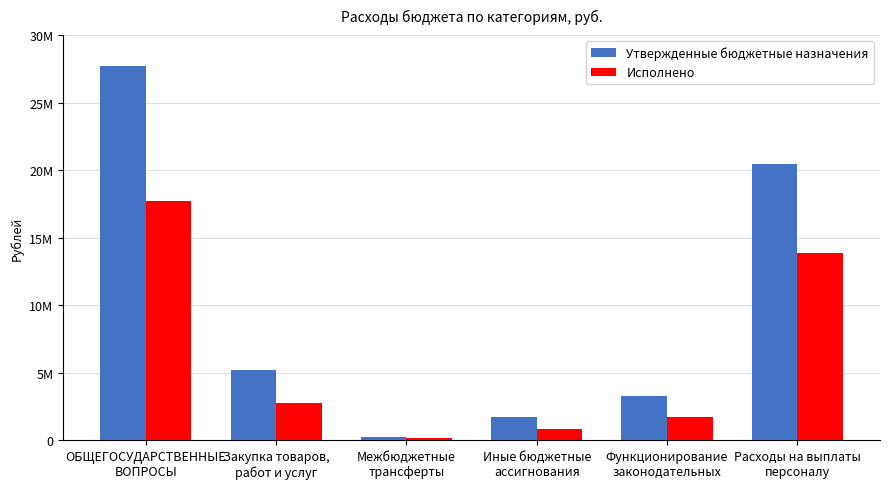

What are all the series names shown in the legend?

Утвержденные бюджетные назначения, Исполнено